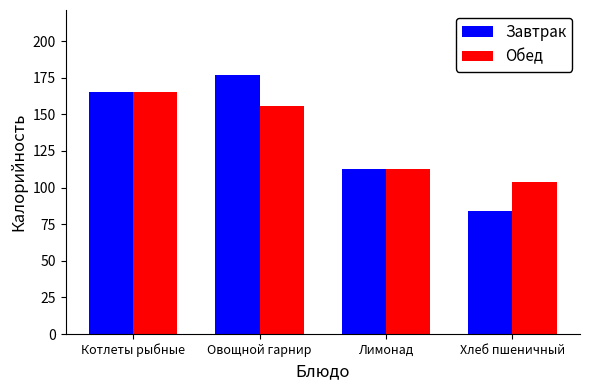

How many distinct data groups are displayed?

2